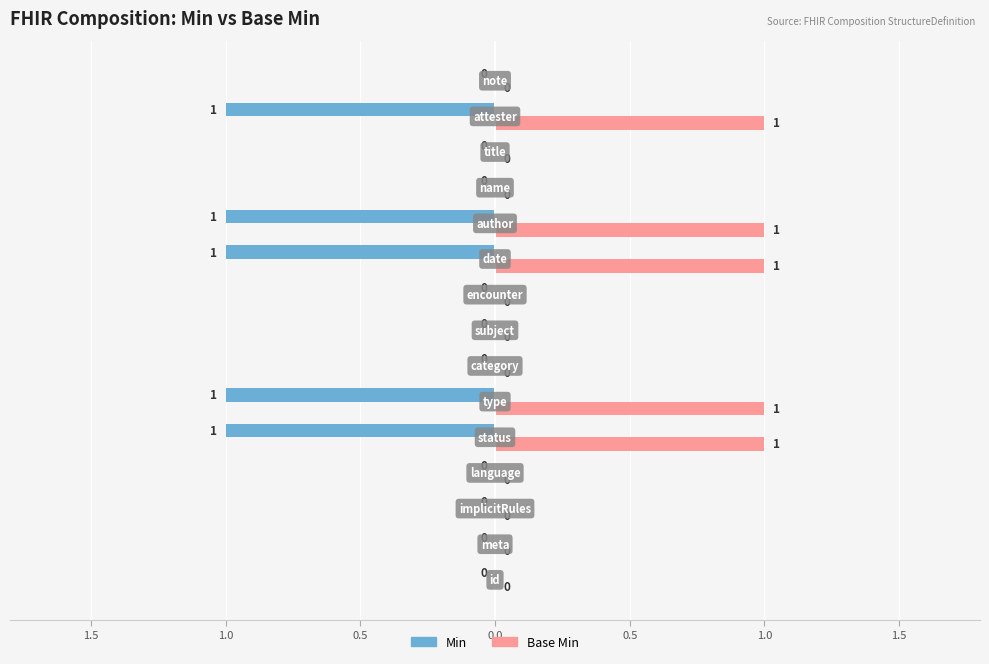

What are all the series names shown in the legend?

Min, Base Min